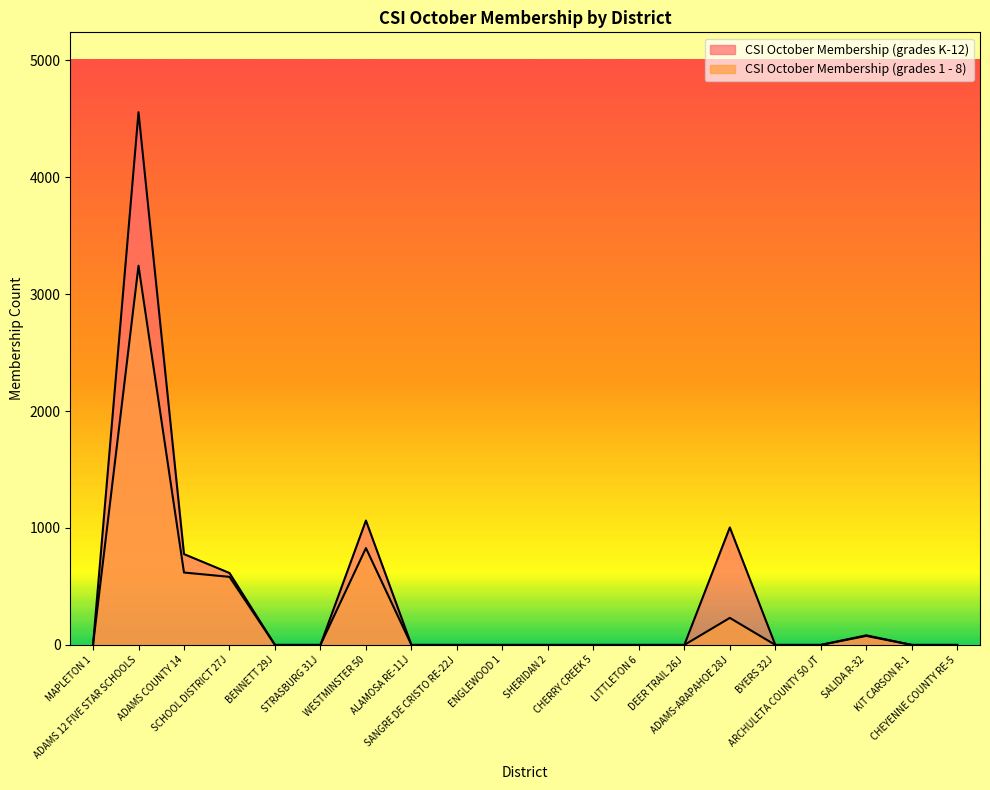

What is the maximum value for CSI October Membership (grades 1 - 8)?

3242.0